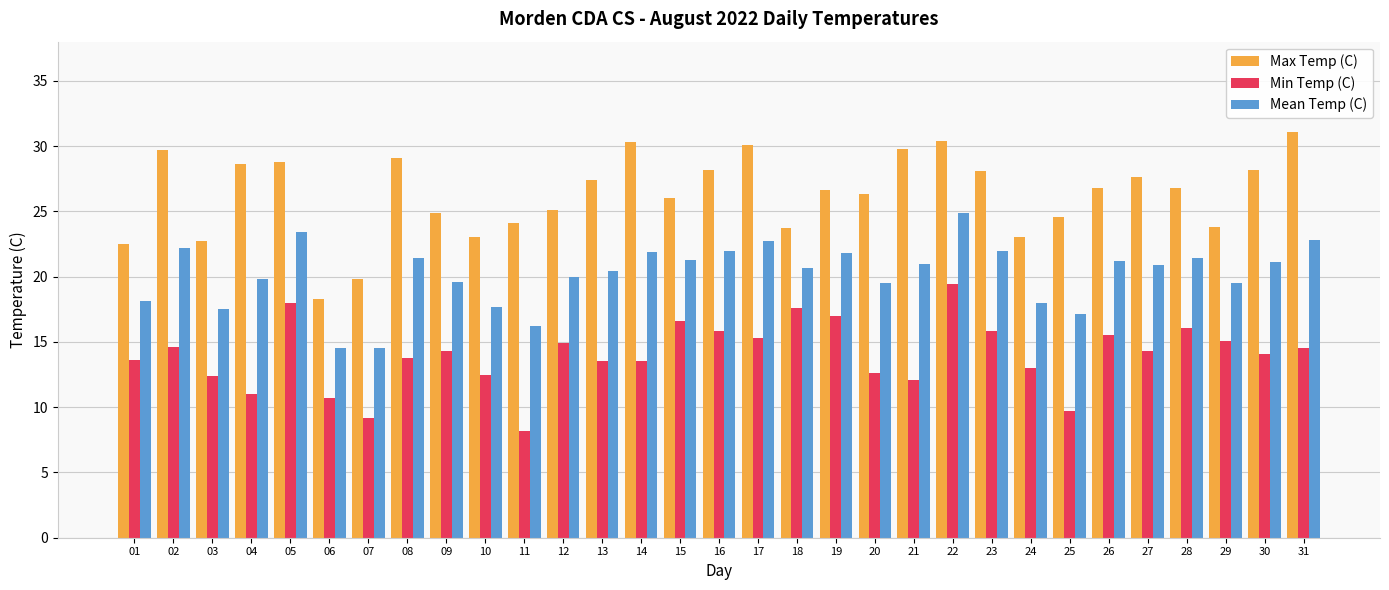

What is the average value of the Min Temp (C) series?

14.0